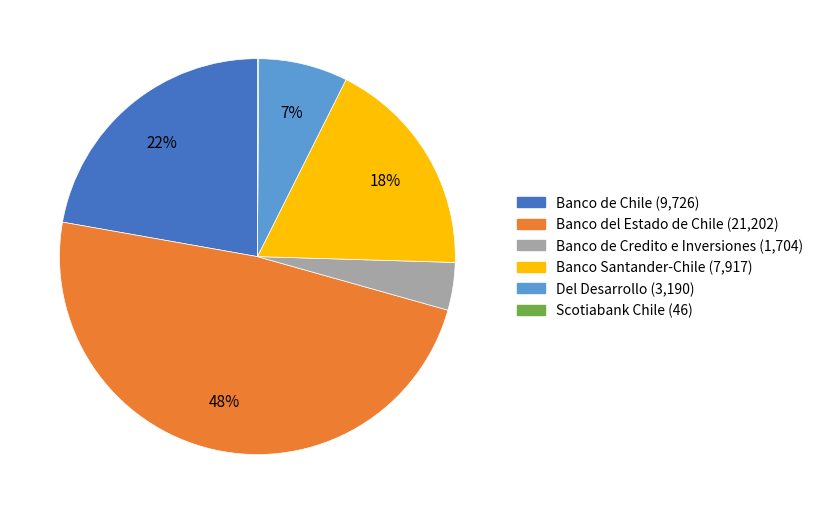

Between Banco del Estado de Chile and Banco de Chile, which is larger?

Banco del Estado de Chile